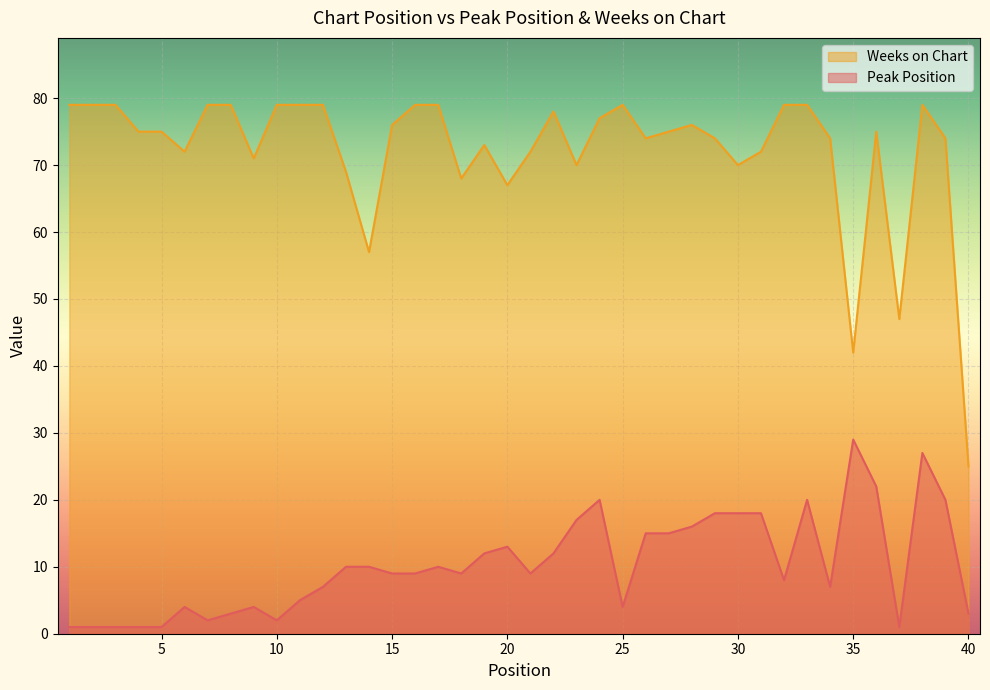

Reading left to right, extract all data points from this chart.

Peak Position: 1=1	2=1	3=1	4=1	5=1	6=4	7=2	8=3	9=4	10=2	11=5	12=7	13=10	14=10	15=9	16=9	17=10	18=9	19=12	20=13	21=9	22=12	23=17	24=20	25=4	26=15	27=15	28=16	29=18	30=18	31=18	32=8	33=20	34=7	35=29	36=22	37=1	38=27	39=20	40=3
Weeks on Chart: 1=79	2=79	3=79	4=75	5=75	6=72	7=79	8=79	9=71	10=79	11=79	12=79	13=69	14=57	15=76	16=79	17=79	18=68	19=73	20=67	21=72	22=78	23=70	24=77	25=79	26=74	27=75	28=76	29=74	30=70	31=72	32=79	33=79	34=74	35=42	36=75	37=47	38=79	39=74	40=25